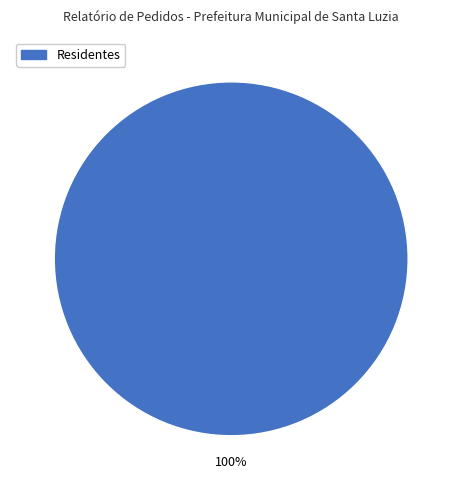

Is there a majority slice in this chart?

Yes